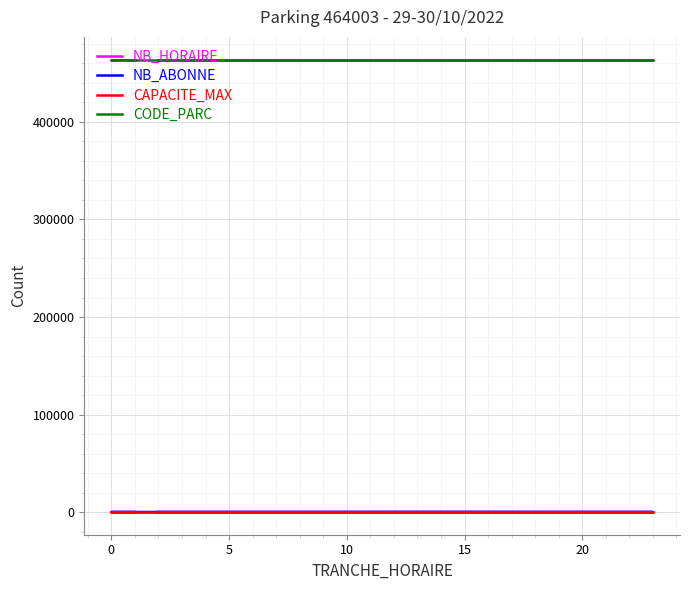

True or false: NB_ABONNE has a value of 2 at 7.

False